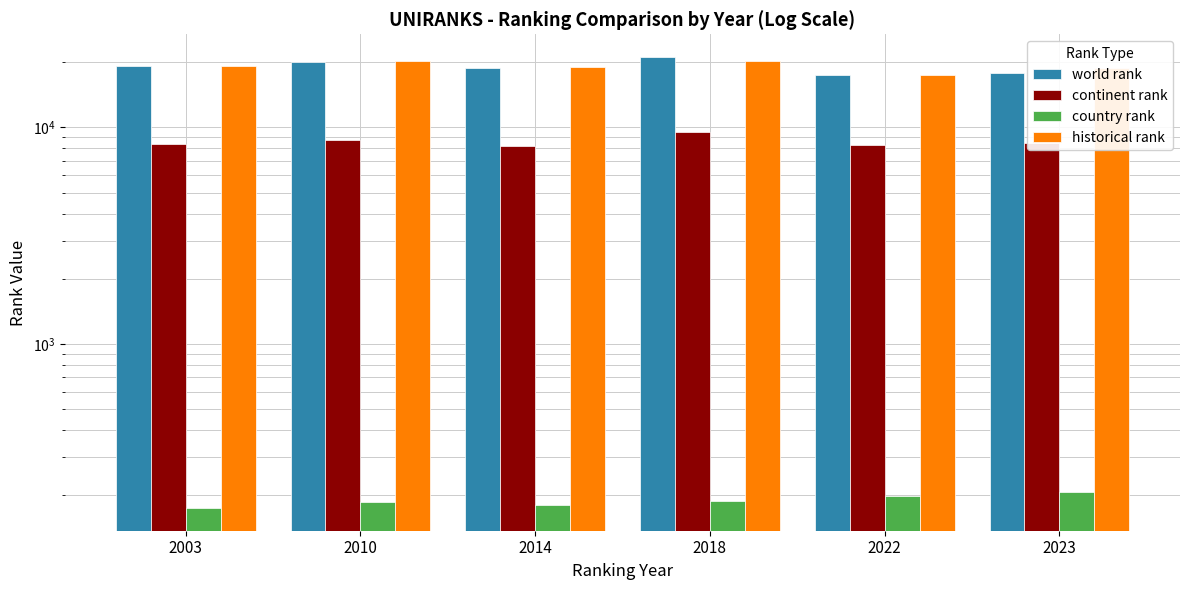

Rank the series at 2014 from lowest to highest value.

country rank, continent rank, world rank, historical rank